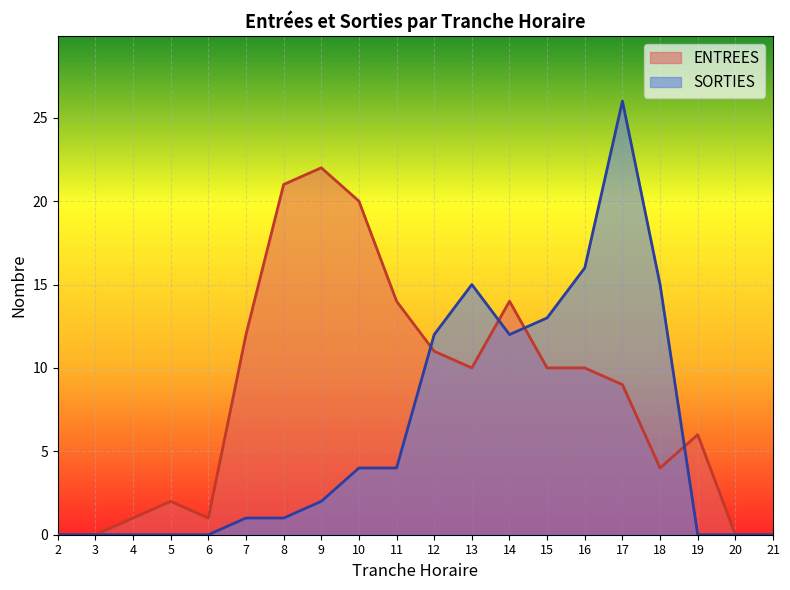

True or false: SORTIES has a value of 16 at 16.

True